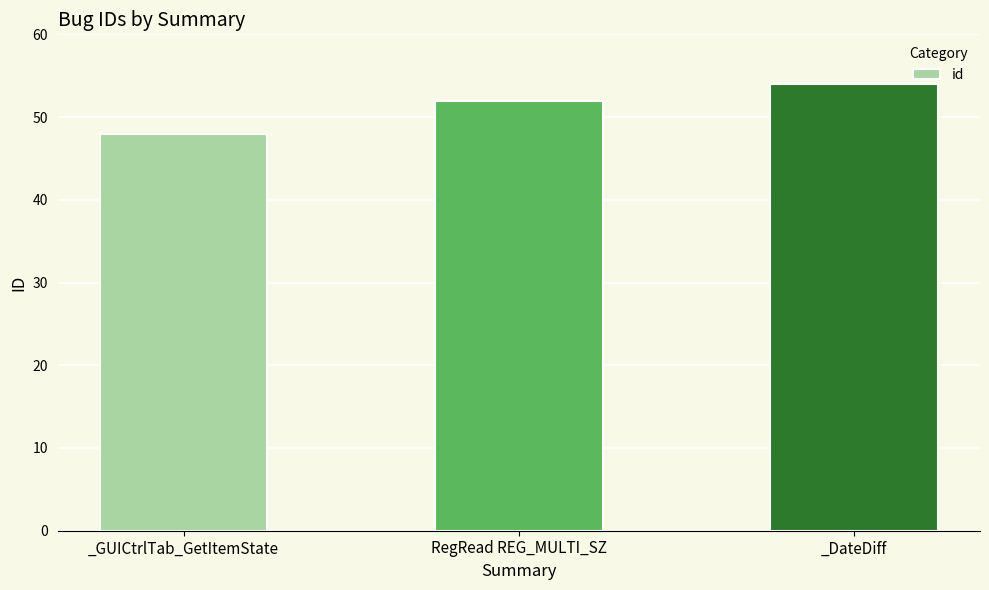

How many bars are there in total?

3